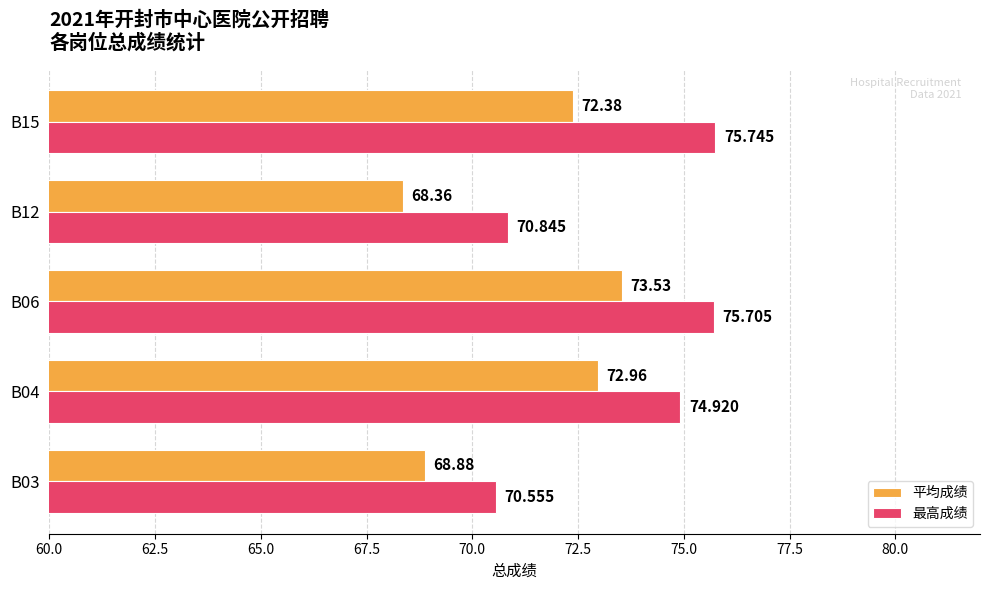

Rank the series by their average value, from highest to lowest.

最高成绩, 平均成绩